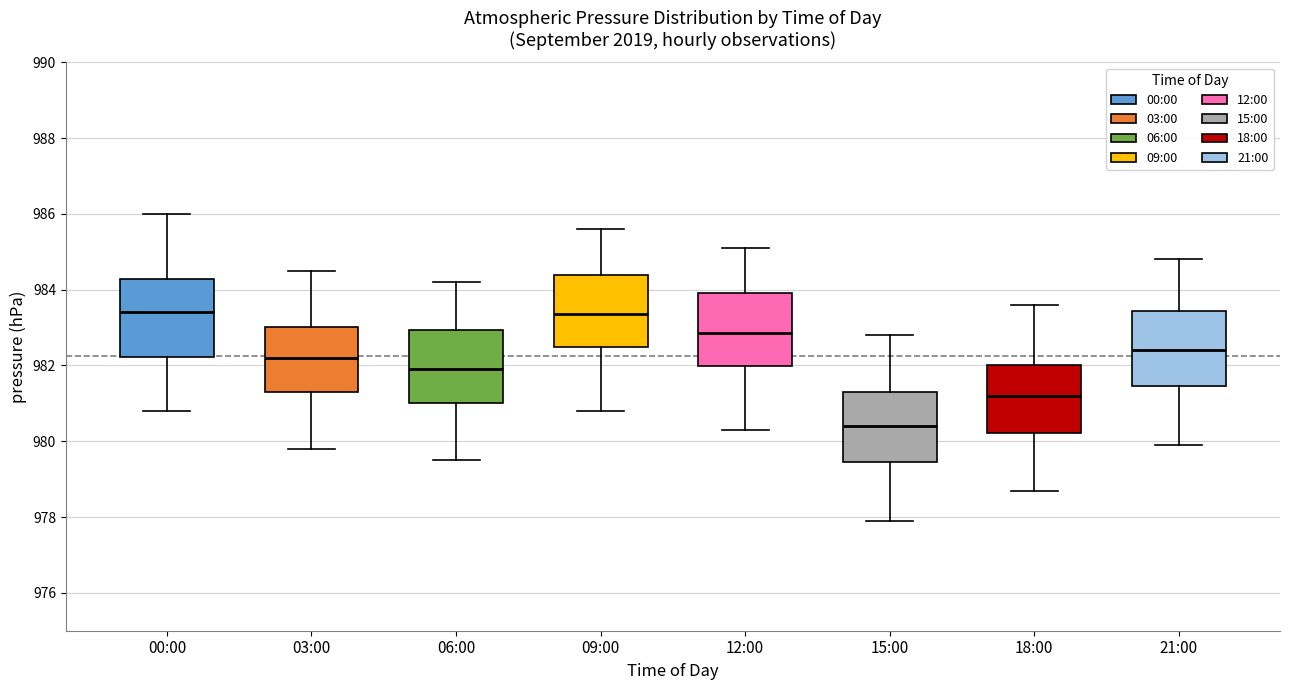

Where is the upper edge of the box for 03:00 on the y-axis? The values are not printed on the chart, so give them approximately, as read against the axis.

983.0